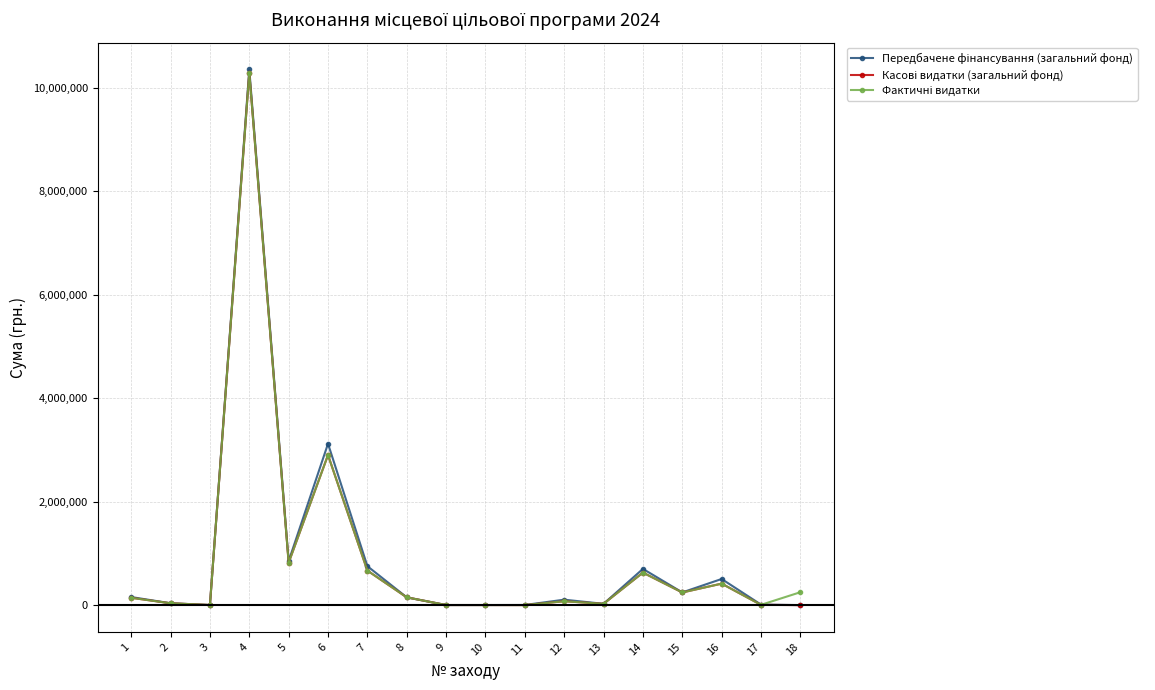

What is the greatest value displayed?

10353900.0